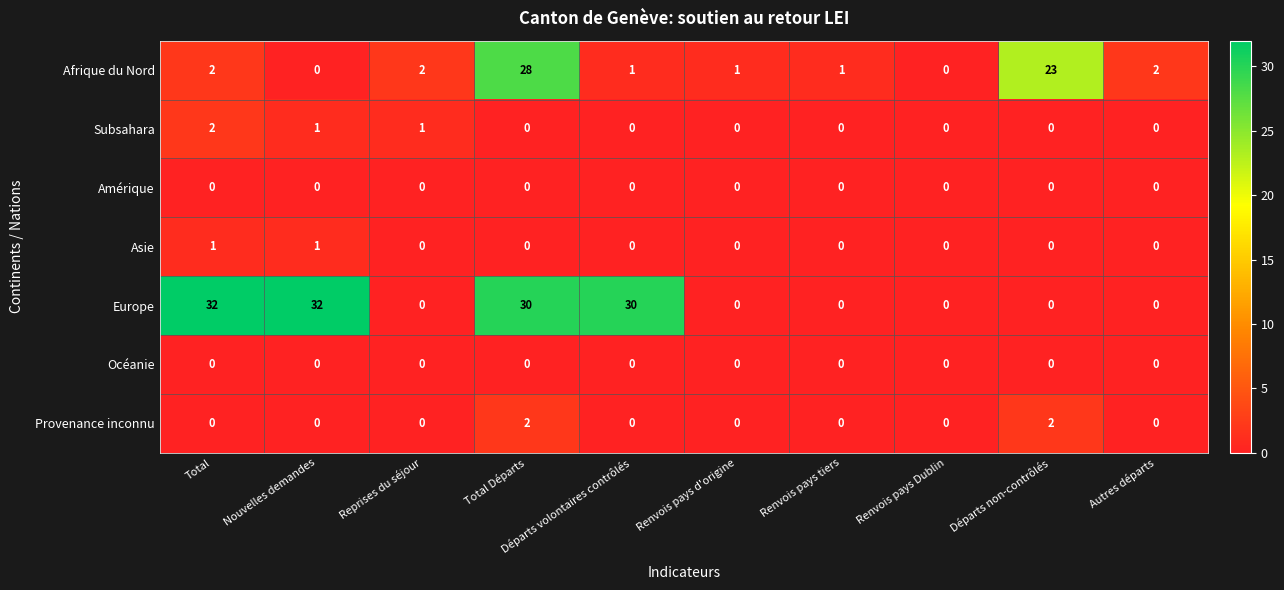

What is the difference between the maximum and second lowest values in the Europe series?

32